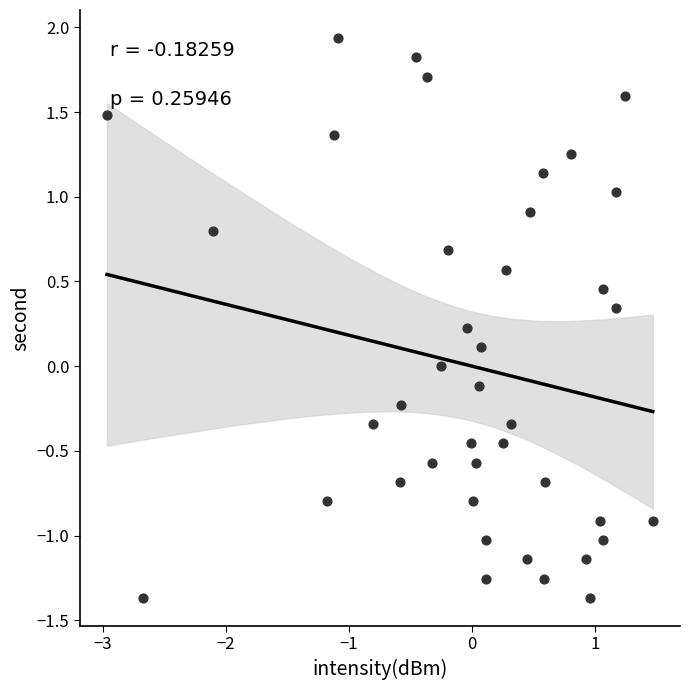

What is the range of X values (max minus min)?

4.4